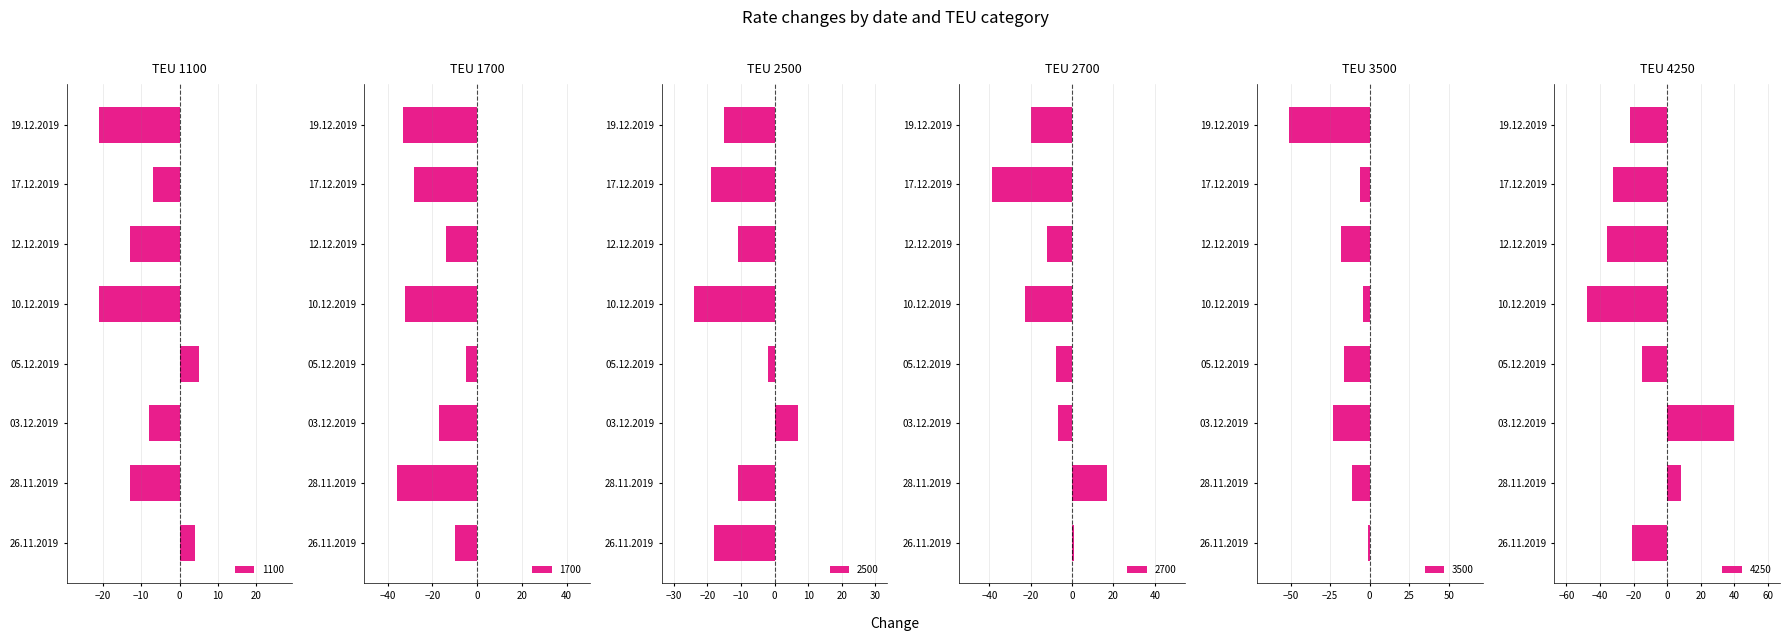

What is the sum of all 3500 values?

-130